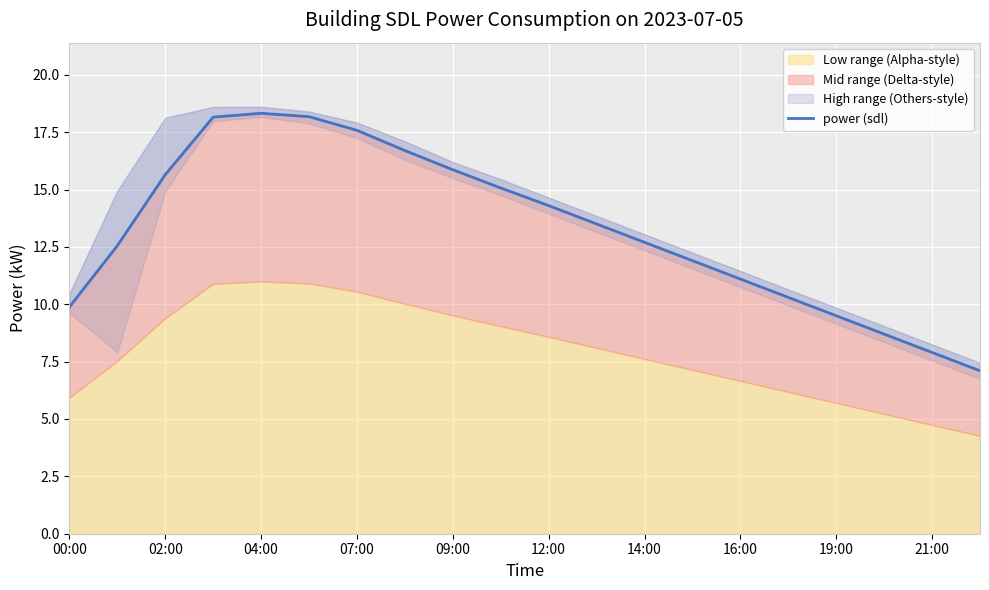

What is the smallest value displayed?

7.1